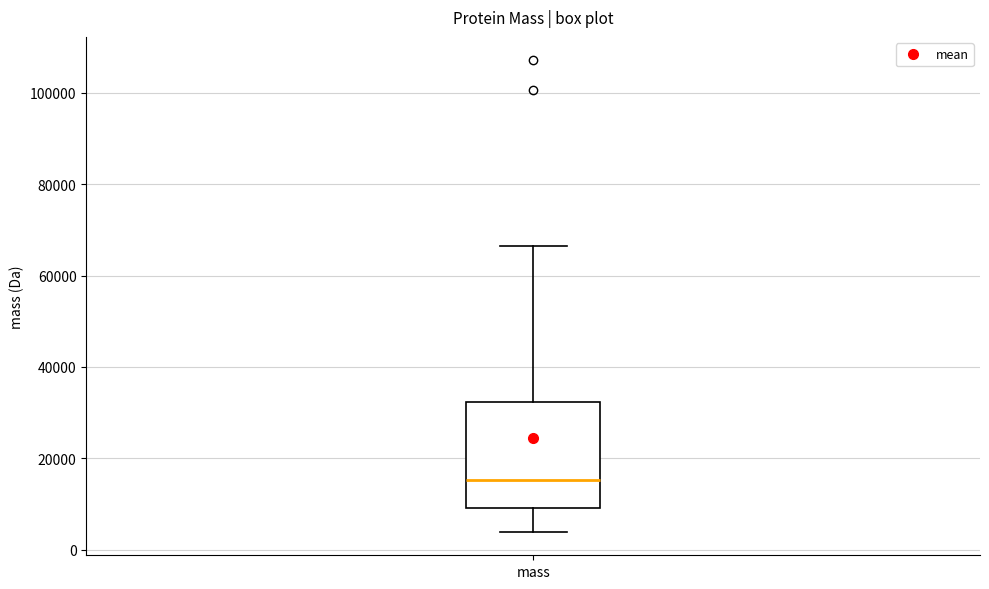

Transcribe this box plot: give where the median line is, the range the box spans, and where the two whiskers end, as read against the y-axis. The values are not printed on the chart, so give them approximately, as read against the axis.

median 16000, box 10000 to 32000, whiskers 4000 to 66000